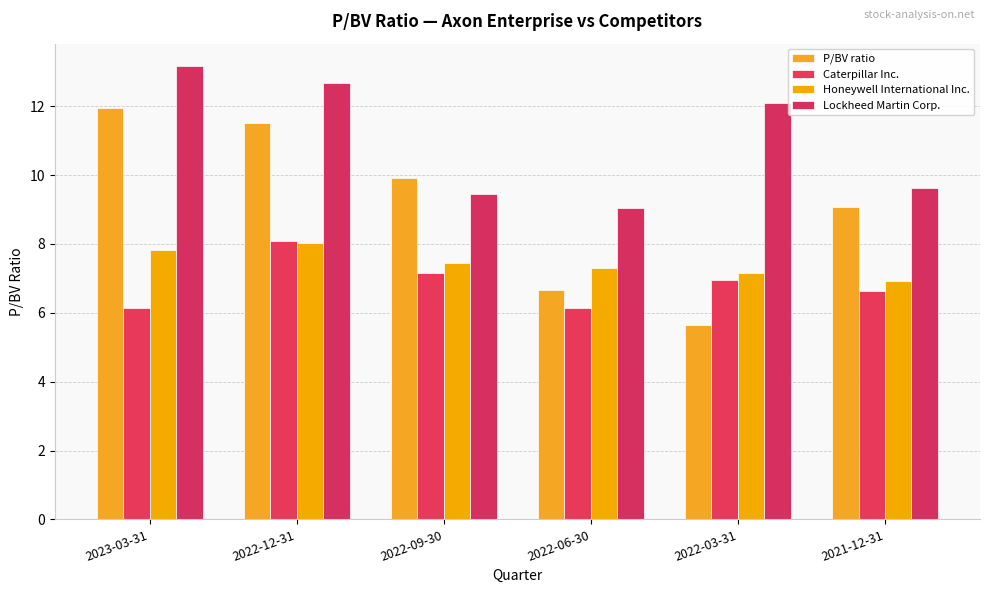

What is the difference between the second highest and minimum values in the Caterpillar Inc. series?

1.0